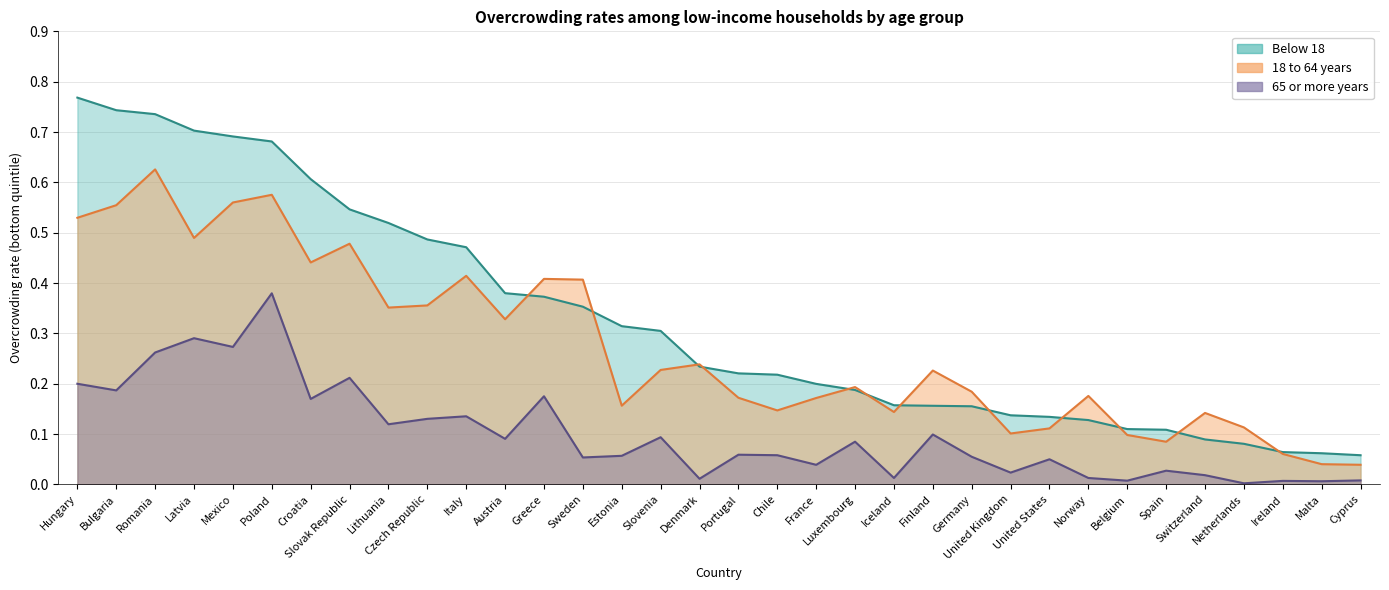

At which label does 18 to 64 years reach its peak?

Romania